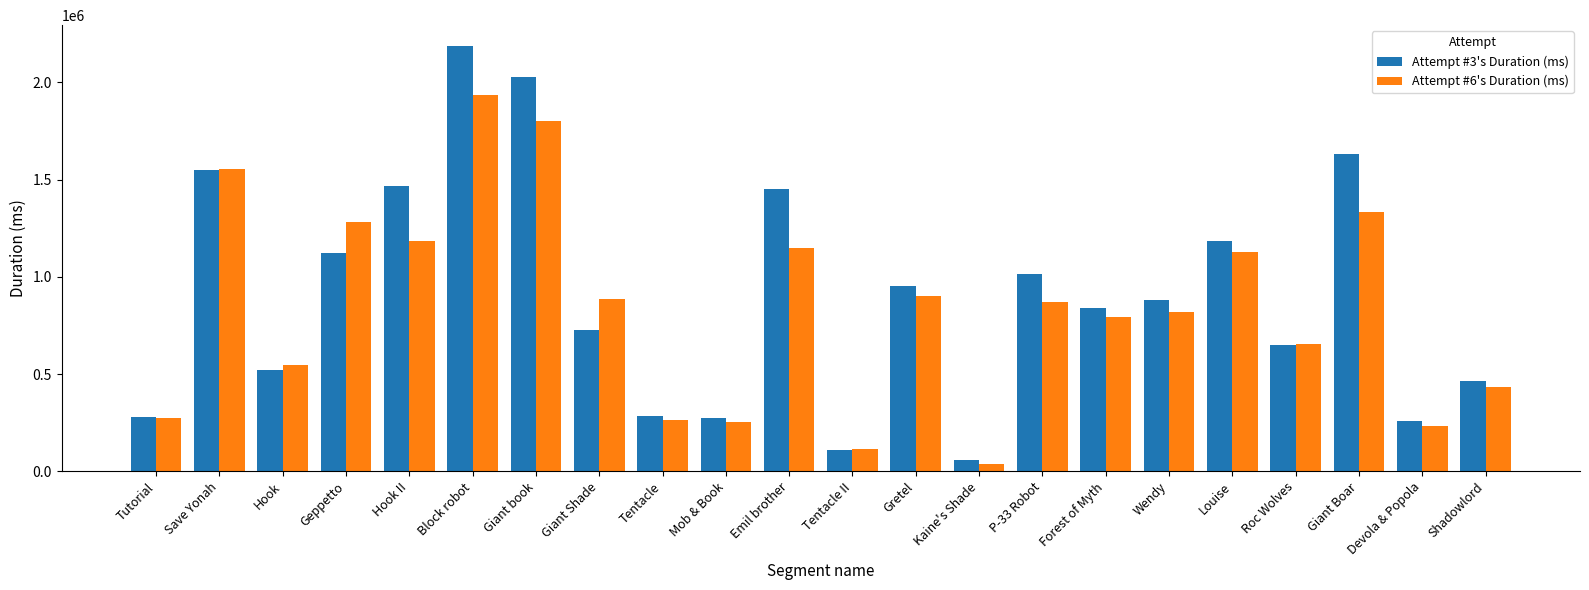

Which category has the highest value across all series?

Block robot